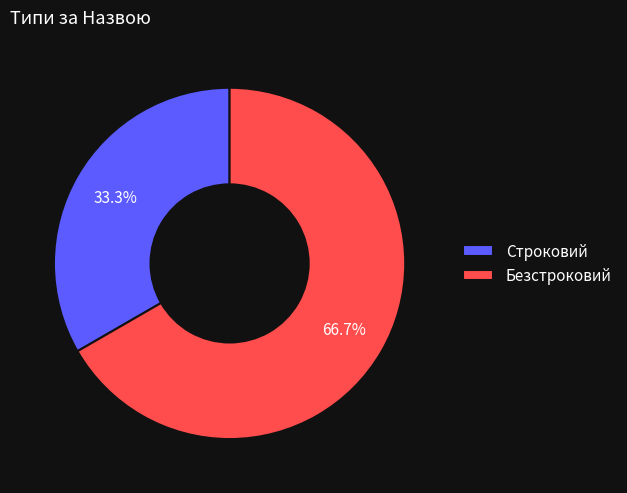

Between Строковий and Безстроковий, which is larger?

Безстроковий